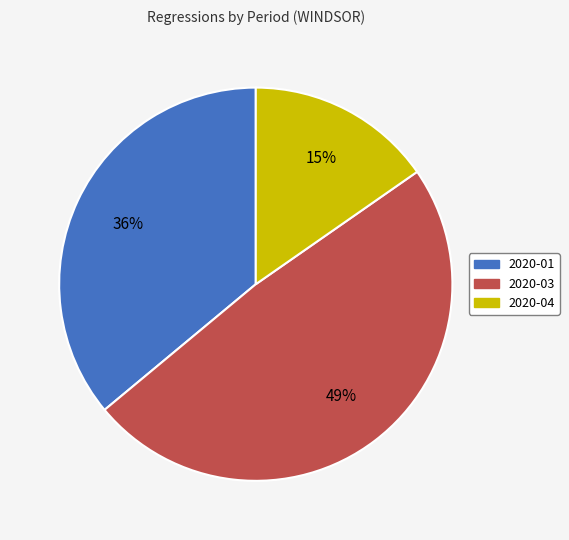

Does 2020-03 represent more than half of the total?

No